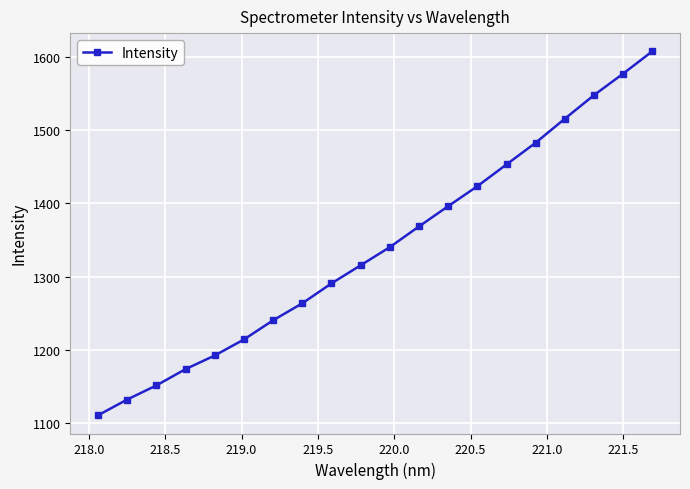

What is the value of the 16th point from the left?

1482.5